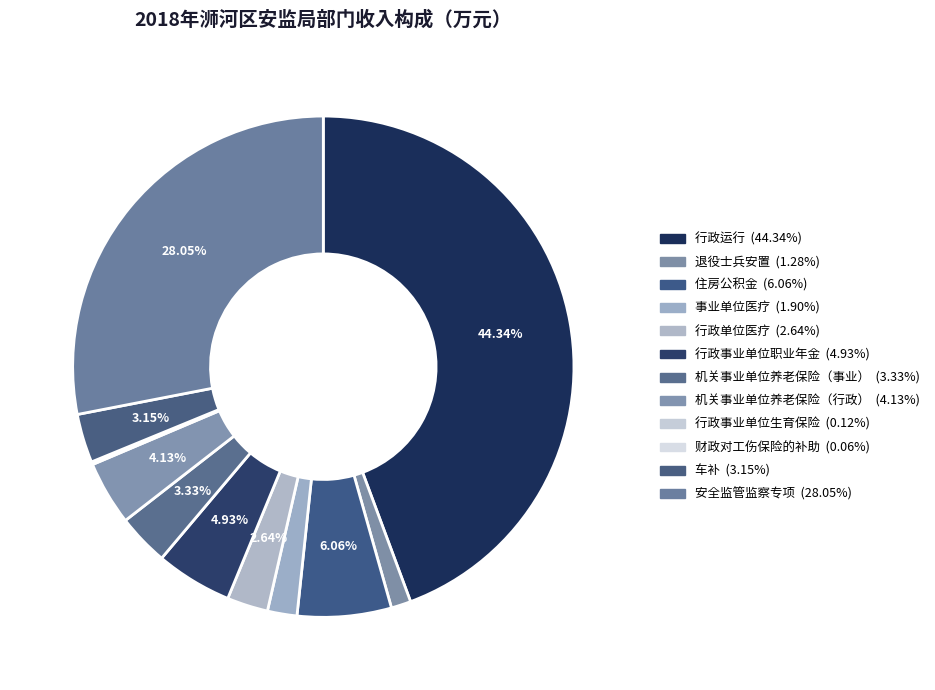

Which slice is the smallest?

财政对工伤保险的补助